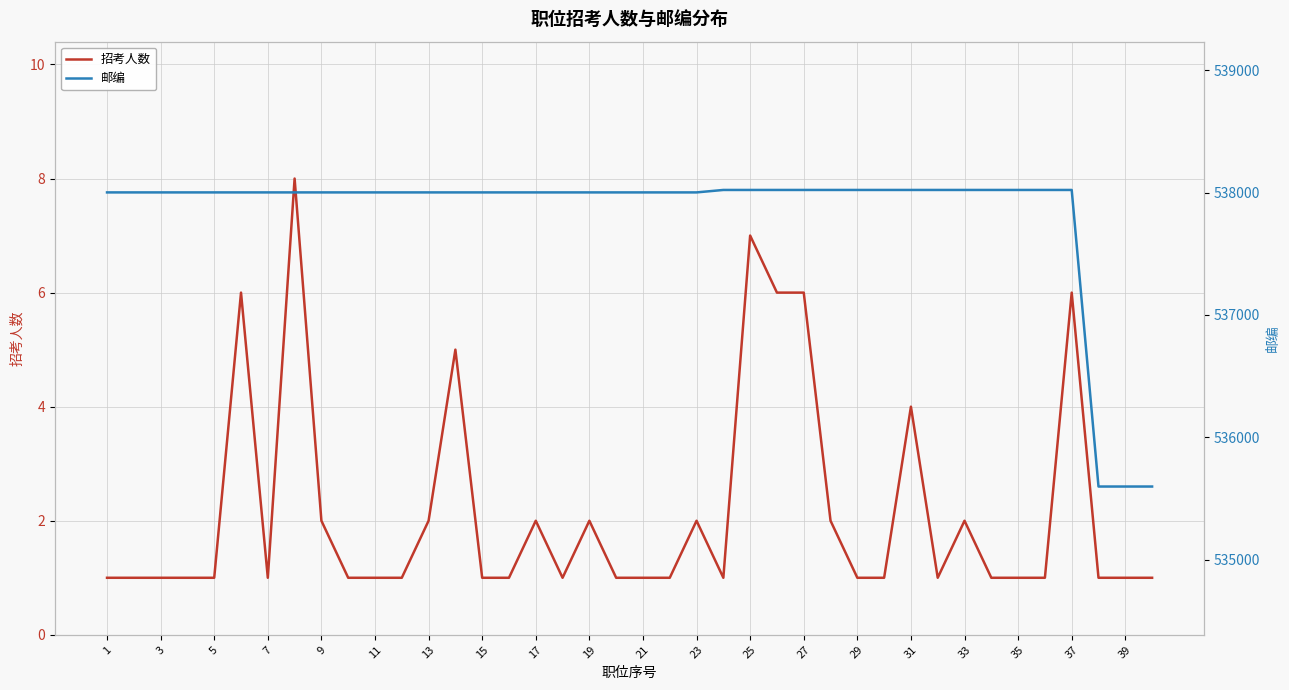

What is the difference between the maximum and minimum values in the 邮编 series?

2422